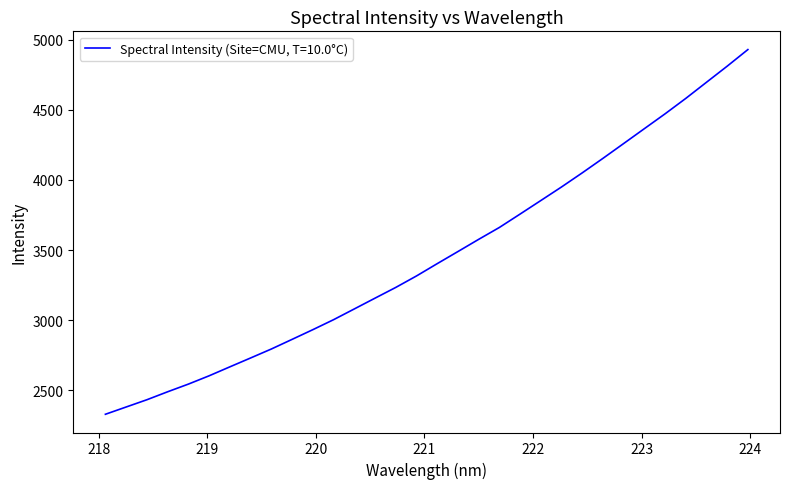

Reading left to right, list all the values displayed in this chart.

2329.5	2381.3	2433.0	2489.8	2544.5	2603.7	2667.5	2730.8	2794.7	2863.4	2932.5	3003.6	3080.3	3157.2	3233.6	3315.4	3403.1	3489.4	3576.3	3661.1	3756.6	3853.0	3949.8	4050.3	4153.8	4259.4	4365.4	4471.2	4581.1	4696.0	4810.8	4929.2